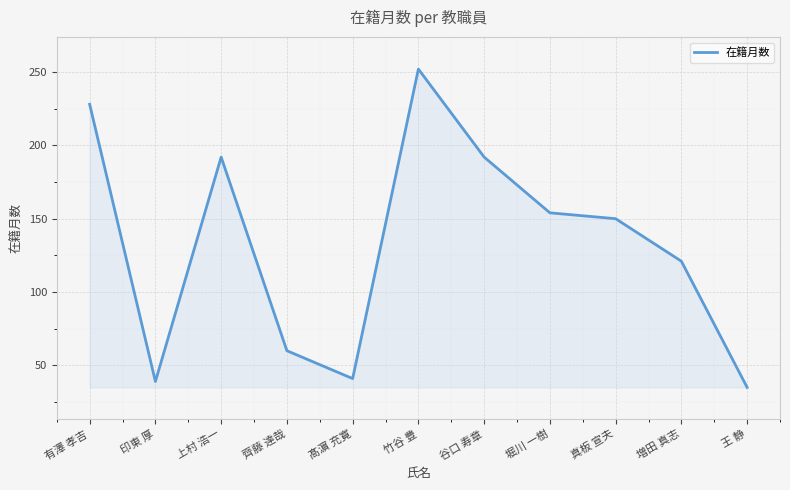

At which label does the data first exceed 150?

有澤 孝吉